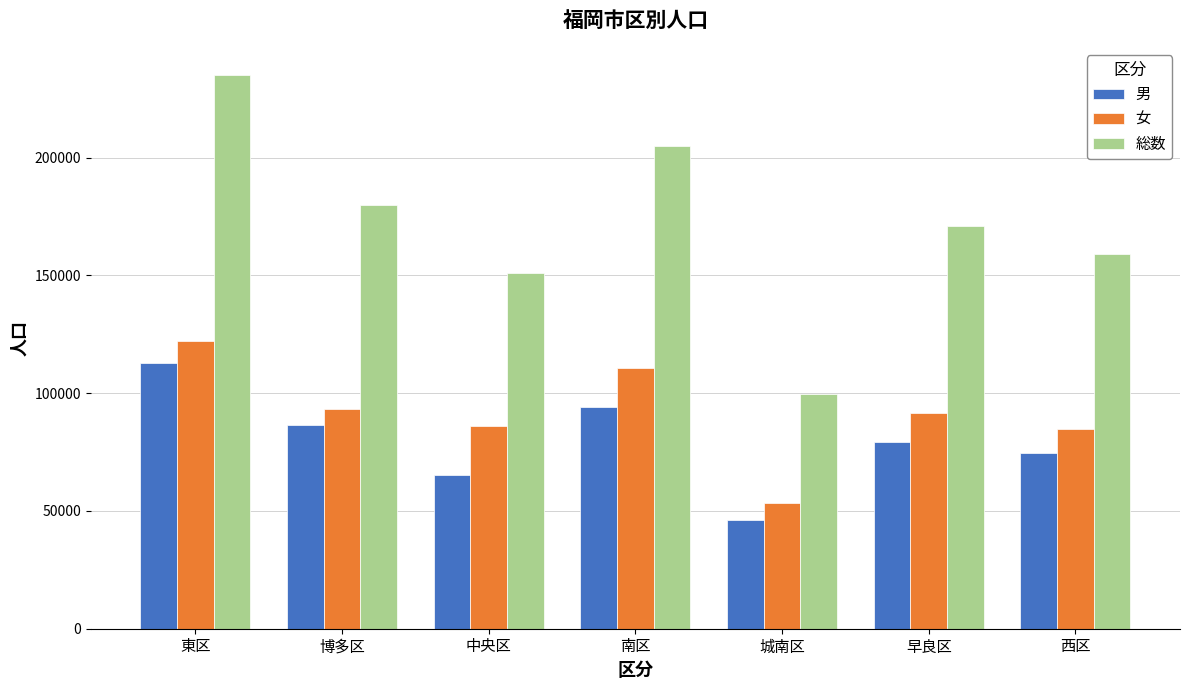

At how many categories does at least one series exceed 110072?

6